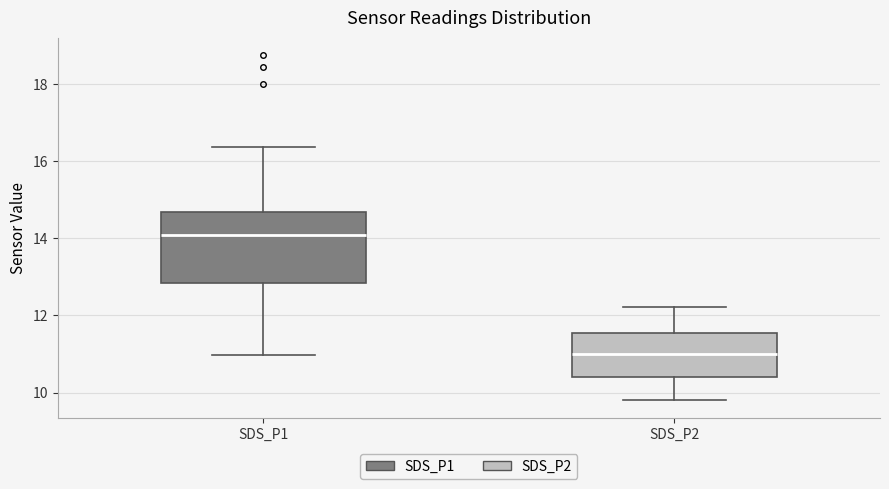

Reading left to right, read every box against the y-axis: the position of its median line, the range the box covers, and the ends of its whiskers. The values are not printed on the chart, so give them approximately, as read against the axis.

SDS_P1: median 14.0, box 12.8 to 14.6, whiskers 11.0 to 16.4
SDS_P2: median 11.0, box 10.4 to 11.6, whiskers 9.8 to 12.2